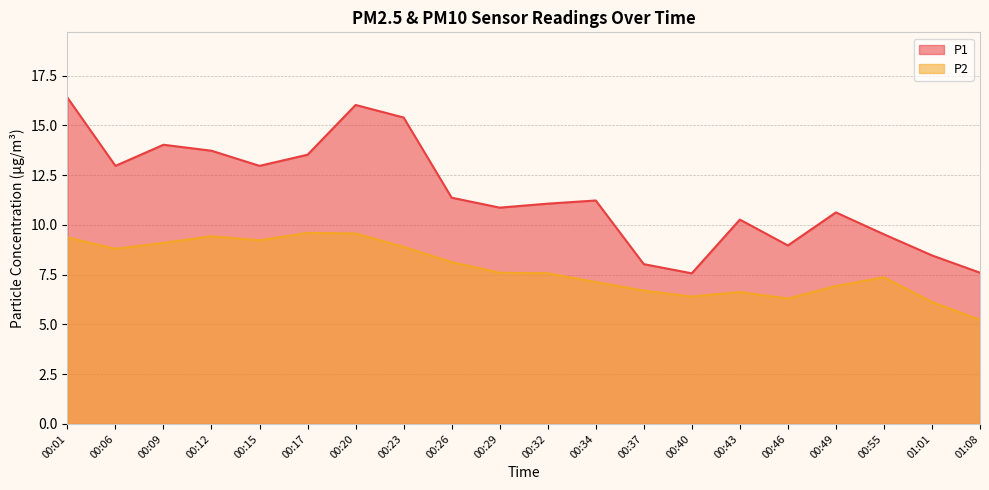

True or false: P2 has more than 2 interior local peaks.

True